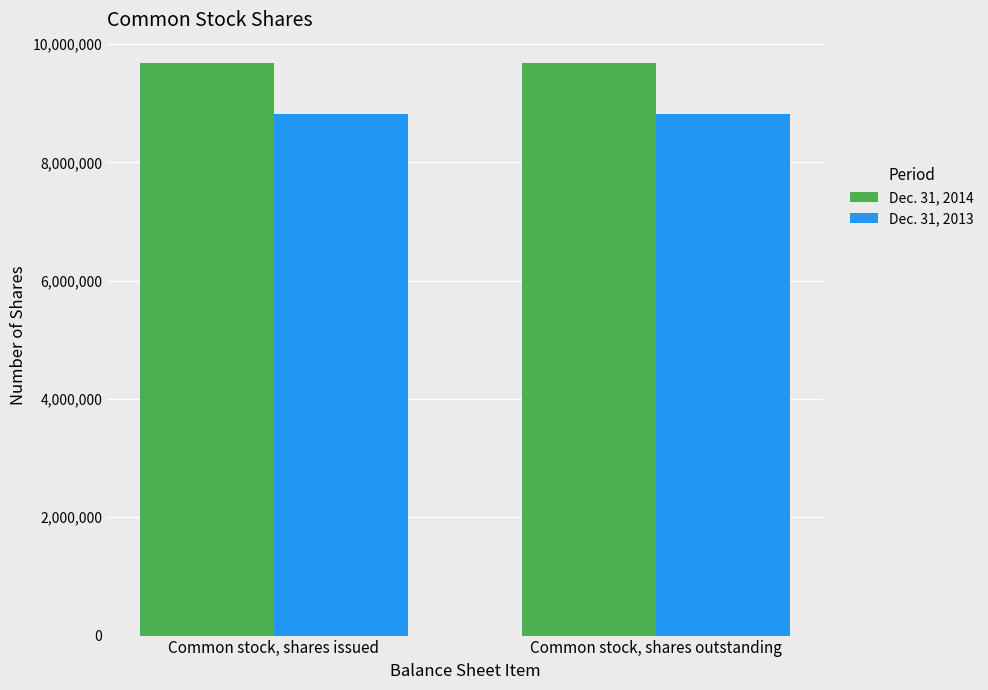

What is the spread (max minus min) of values at Common stock, shares issued?

870802